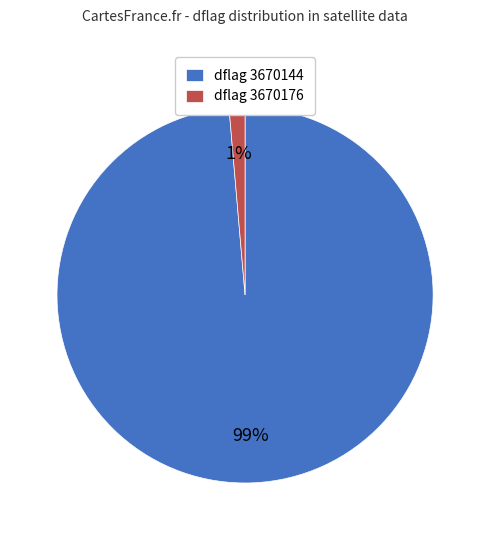

True or false: dflag 3670176 accounts for 1% of the total.

True